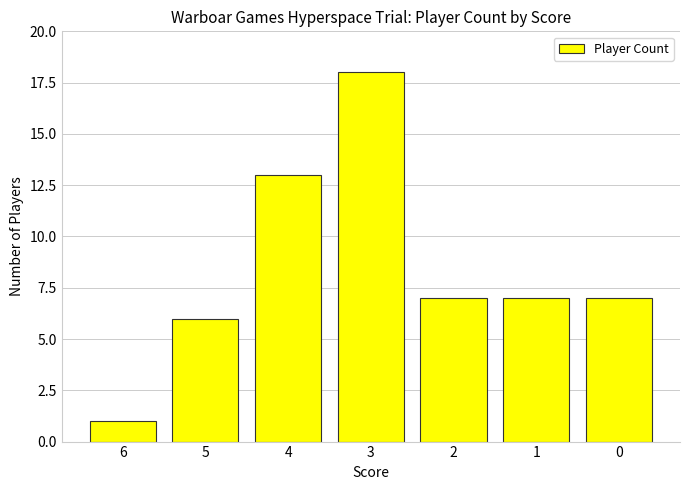

Reading left to right, list all the values displayed in this chart.

6=1	5=6	4=13	3=18	2=7	1=7	0=7